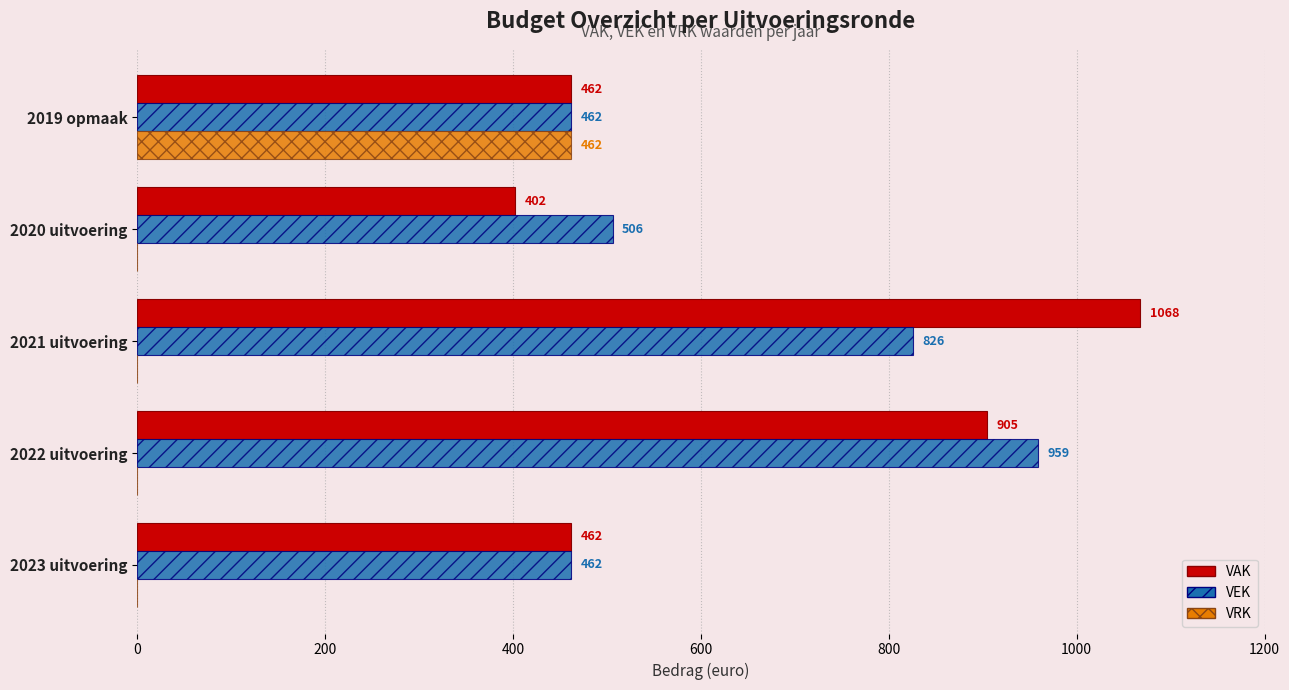

Between 2023 uitvoering and 2019 opmaak, which series saw the biggest shift?

VRK